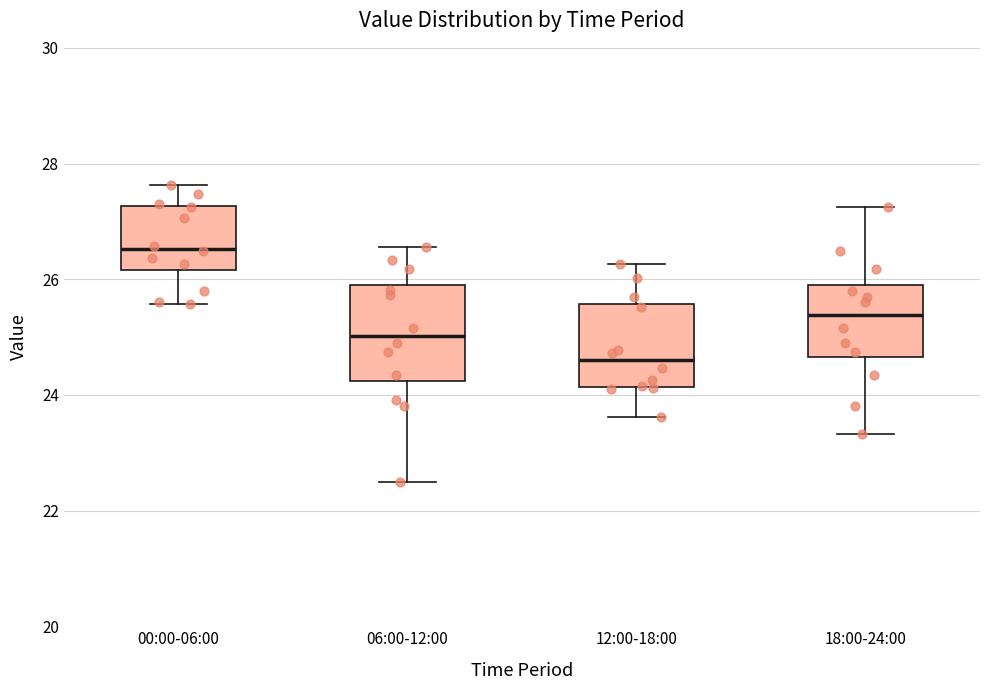

Reading left to right, transcribe this box plot: for each box, give where its median line is, the range the box spans, and where its two whiskers end, as read against the y-axis. The values are not printed on the chart, so give them approximately, as read against the axis.

00:00-06:00: median 26.6, box 26.2 to 27.2, whiskers 25.6 to 27.6
06:00-12:00: median 25.0, box 24.2 to 26.0, whiskers 22.6 to 26.6
12:00-18:00: median 24.6, box 24.2 to 25.6, whiskers 23.6 to 26.2
18:00-24:00: median 25.4, box 24.6 to 25.8, whiskers 23.4 to 27.2